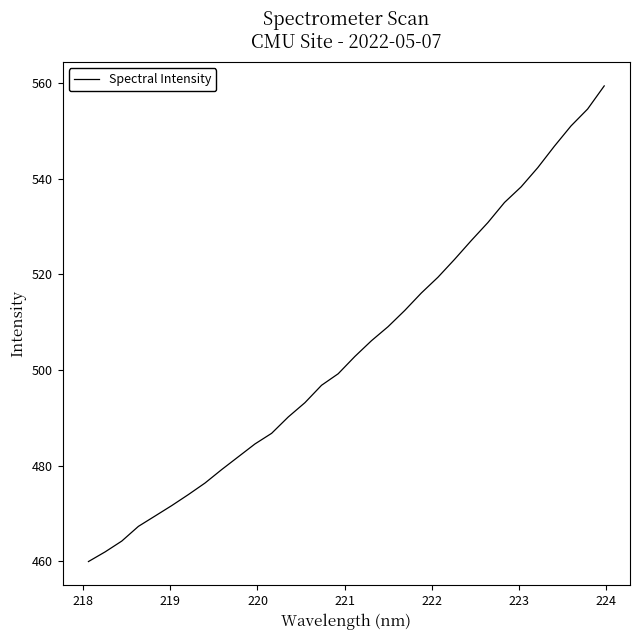

What is the minimum value shown in the chart?

459.9